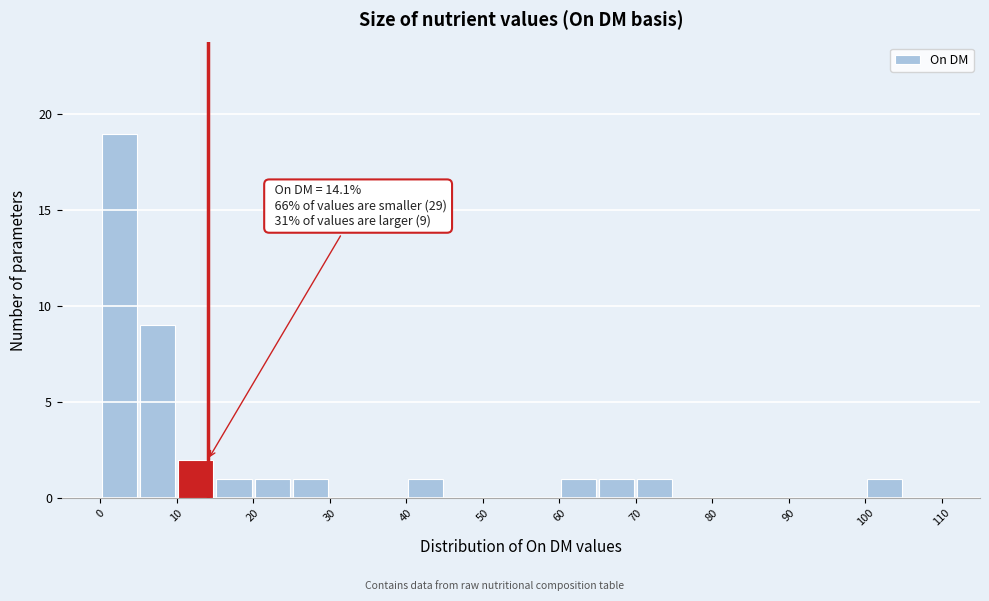

Which range on the x-axis has the tallest bar?

0 to 5